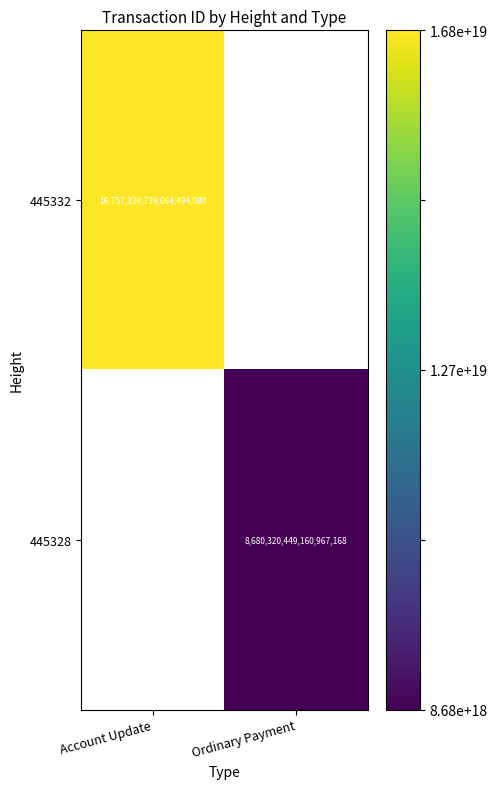

Is the value of 445332 at Account Update greater than the value of 445328 at Ordinary Payment?

Yes